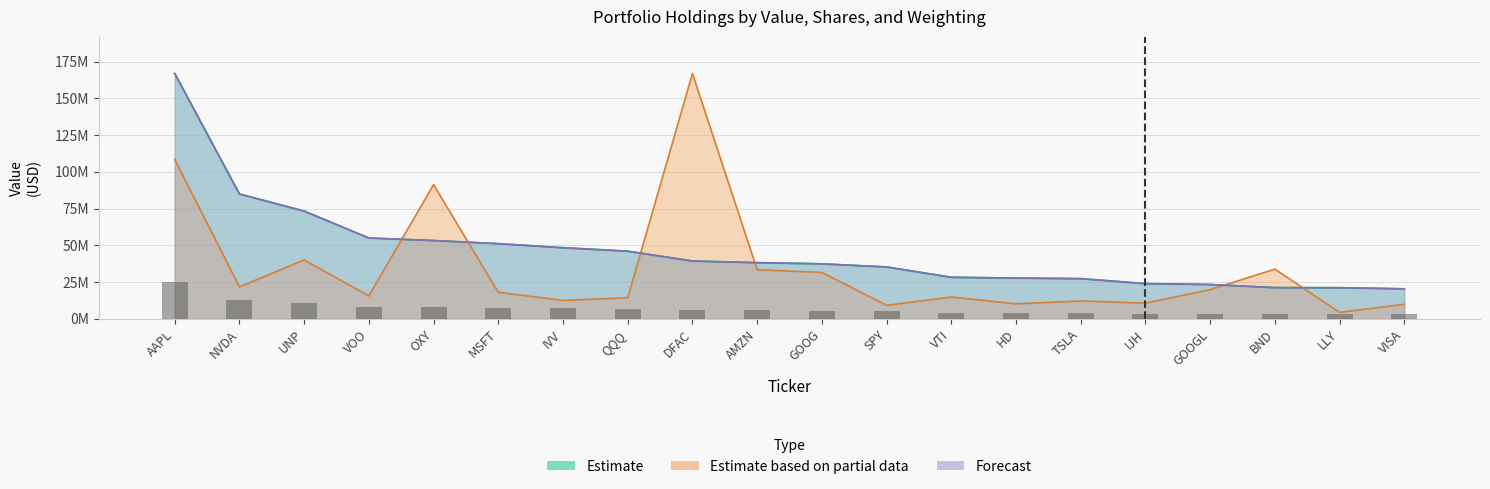

What is the total value across all series at LLY?

46681968.5